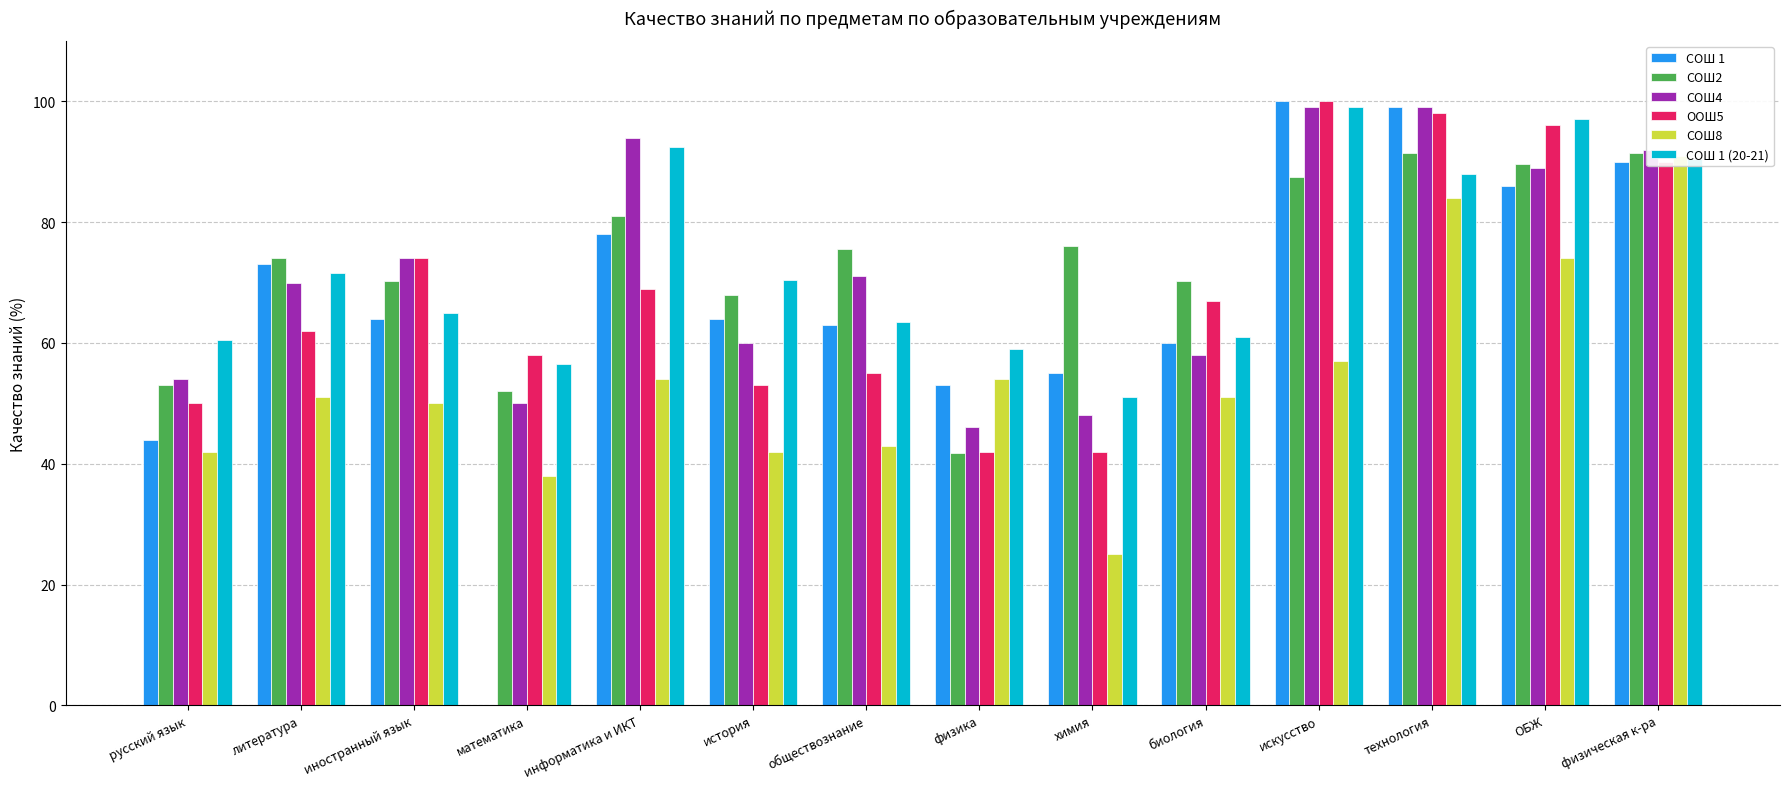

What is the label of the 3rd bar from the right?

технология